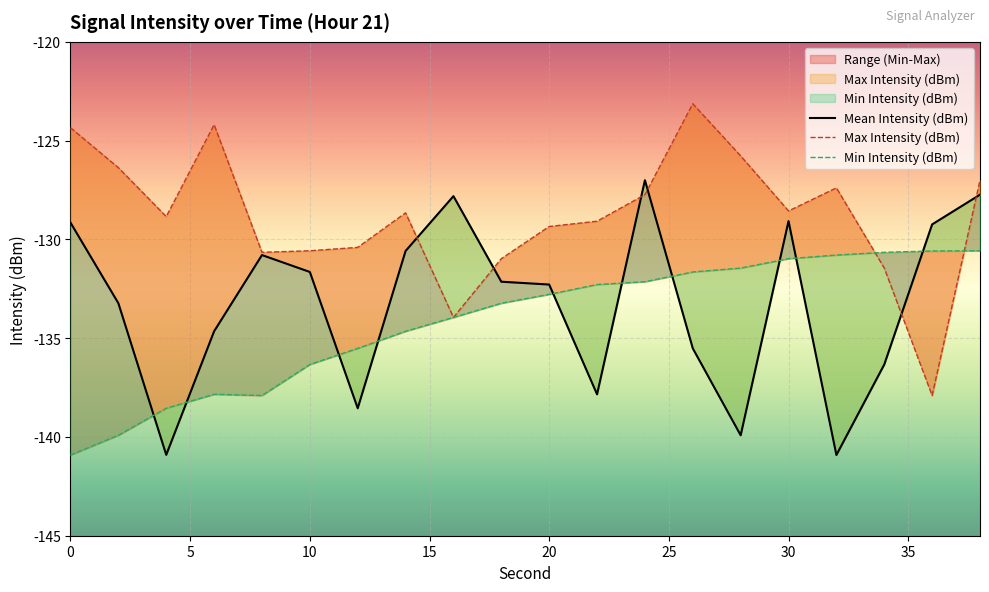

How many categories are shown in the chart?

20